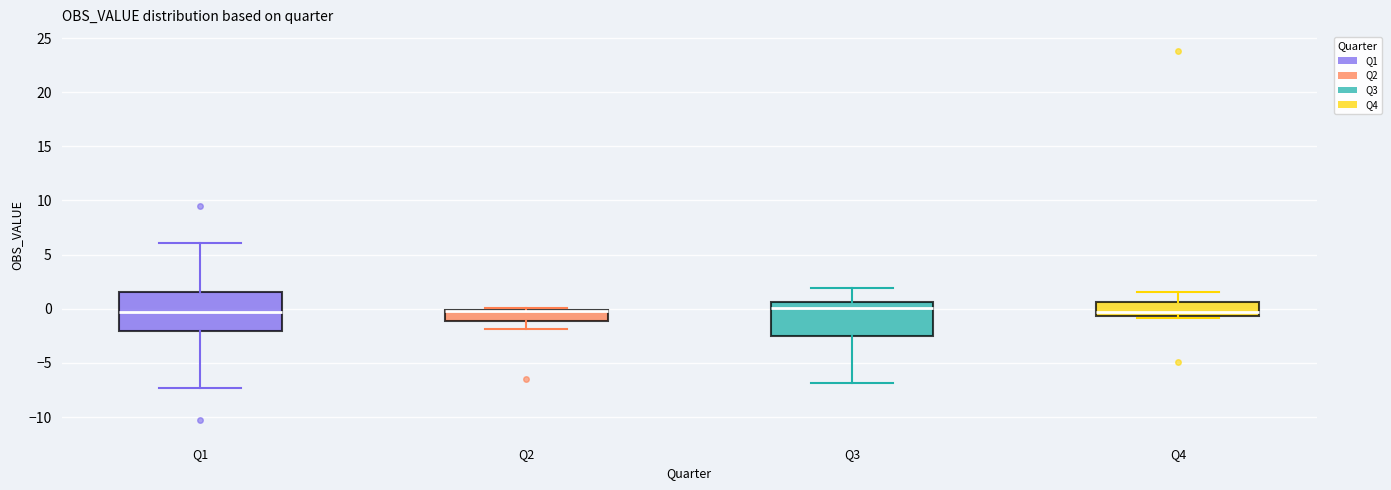

Reading left to right, read every box against the y-axis: the position of its median line, the range the box covers, and the ends of its whiskers. The values are not printed on the chart, so give them approximately, as read against the axis.

Q1: median -0.5, box -2.0 to 1.5, whiskers -7.5 to 6.0
Q2: median 0.0 (drawn on the box's upper edge), box -1.0 to 0.0, whiskers -2.0 to 0.0 (just above the box's upper edge)
Q3: median 0.0, box -2.5 to 0.5, whiskers -7.0 to 2.0
Q4: median -0.5 (just above the box's lower edge), box -0.5 to 0.5, whiskers -1.0 to 1.5